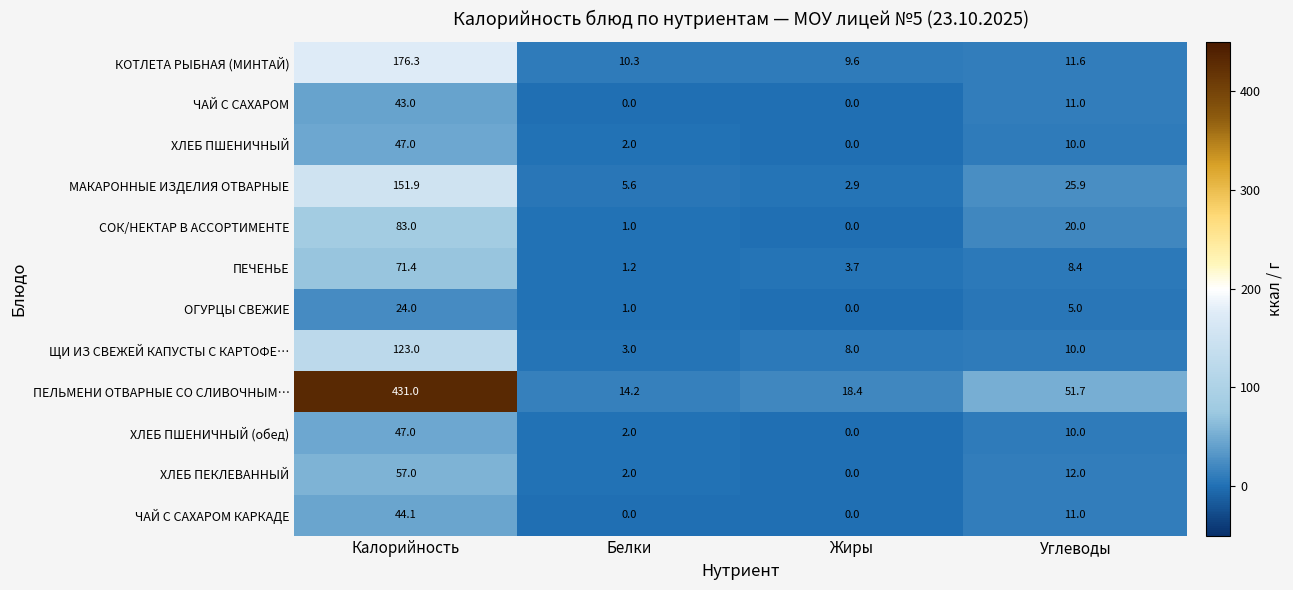

True or false: ХЛЕБ ПЕКЛЕВАННЫЙ has a value of 57.0 at Калорийность.

True